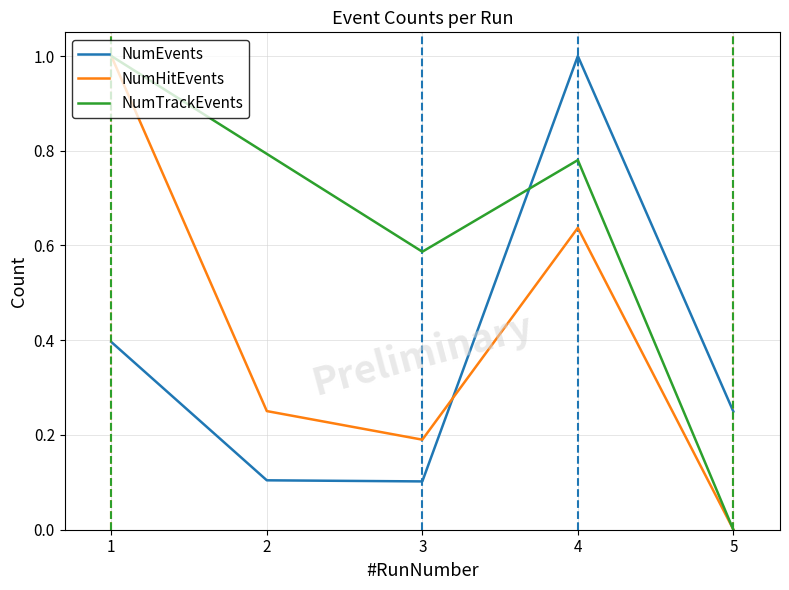

True or false: NumEvents and NumTrackEvents intersect in this chart.

True